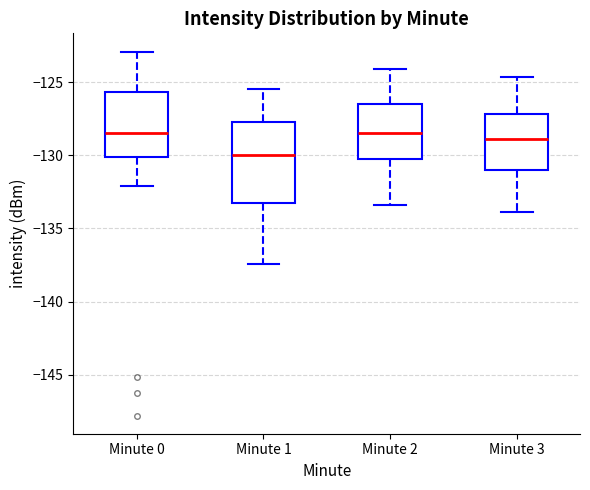

Reading left to right, transcribe this box plot: for each box, give where its median line is, the range the box spans, and where its two whiskers end, as read against the y-axis. The values are not printed on the chart, so give them approximately, as read against the axis.

Minute 0: median -128.5, box -130.0 to -125.5, whiskers -132.0 to -123.0
Minute 1: median -130.0, box -133.5 to -127.5, whiskers -137.5 to -125.5
Minute 2: median -128.5, box -130.0 to -126.5, whiskers -133.5 to -124.0
Minute 3: median -129.0, box -131.0 to -127.0, whiskers -134.0 to -124.5